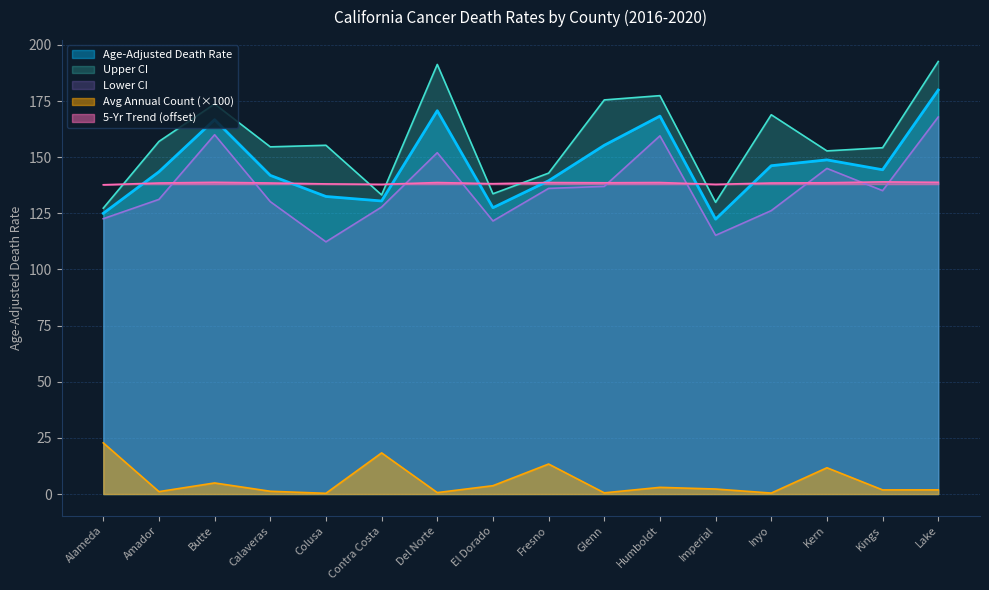

Reading left to right, list all the values displayed in this chart.

Age-Adjusted Death Rate: 125.0	143.5	166.7	141.9	132.5	130.5	170.7	127.5	139.5	155.3	168.3	122.4	146.2	148.8	144.4	179.9
Lower CI: 122.6	131.2	160.0	130.2	112.3	127.8	152.0	121.6	136.1	137.0	159.5	115.2	126.2	145.0	135.1	167.9
Upper CI: 127.3	157.0	173.7	154.6	155.3	133.2	191.3	133.7	142.9	175.5	177.4	129.9	168.9	152.8	154.2	192.6
Average Annual Count (scaled): 22.8	1.1	4.9	1.2	0.3	18.3	0.6	3.7	13.4	0.5	3.0	2.2	0.4	11.7	1.8	1.9
Recent 5-Year Trend: 137.7	138.5	138.8	138.5	138.1	137.9	138.7	138.2	138.7	138.6	138.7	137.9	138.5	138.6	139.0	138.8